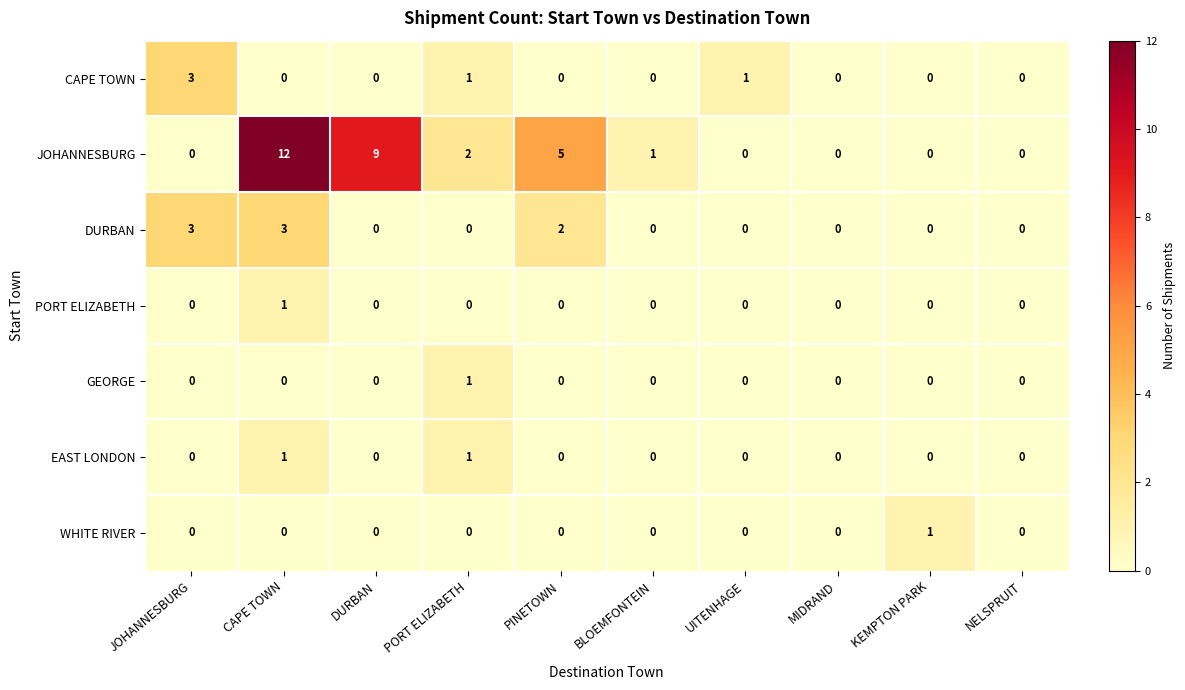

Which series has the largest range (max minus min)?

JOHANNESBURG